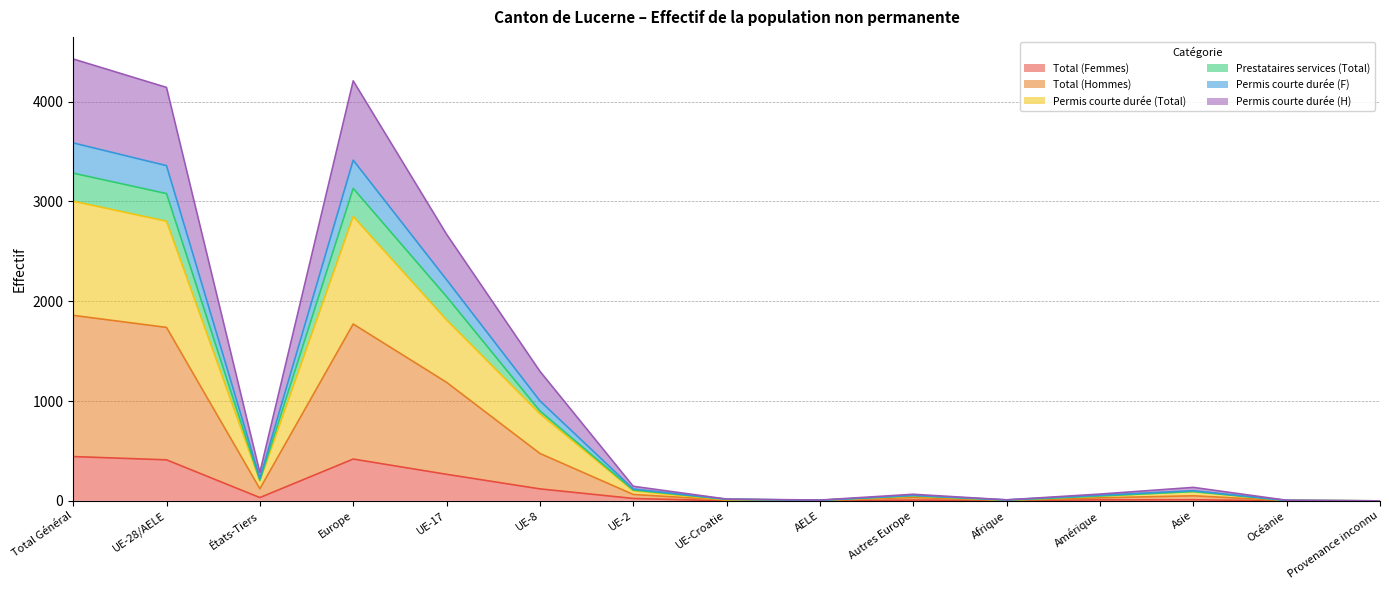

Is it true that Prestataires services (Total) equals 3079 at UE-28/AELE?

True